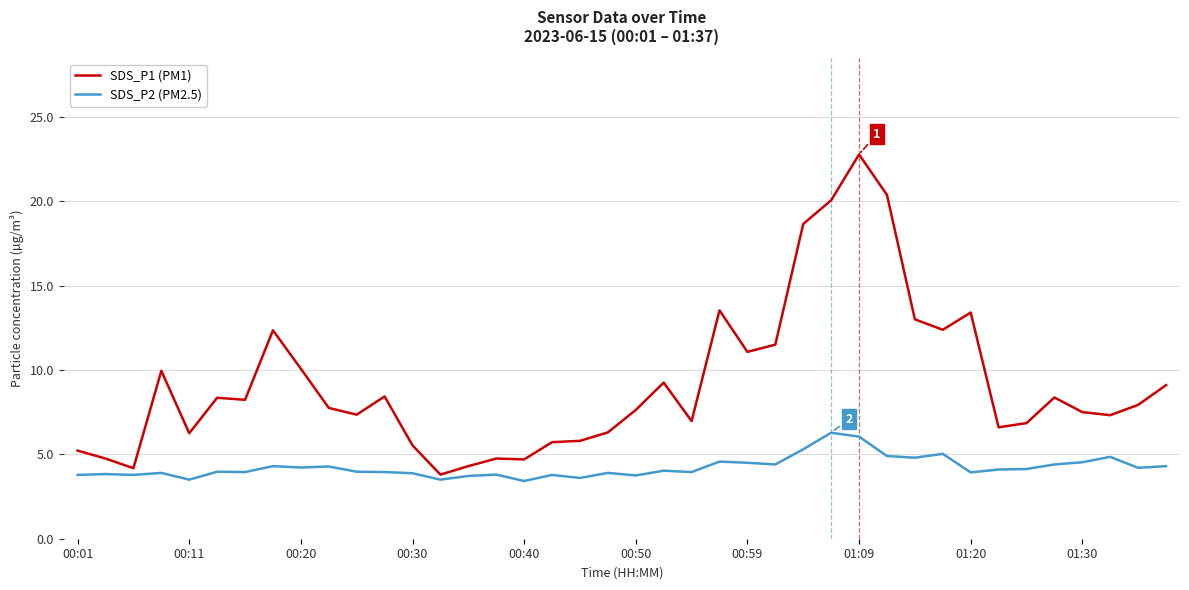

What is the maximum value for SDS_P2 (PM2.5)?

6.3